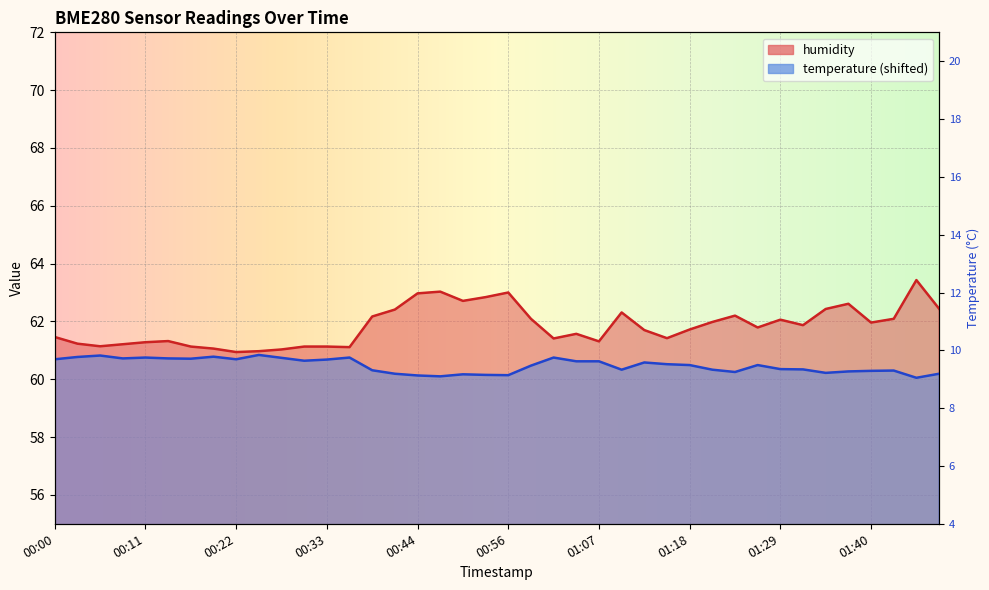

What is the label of the 38th point from the right?

00:05